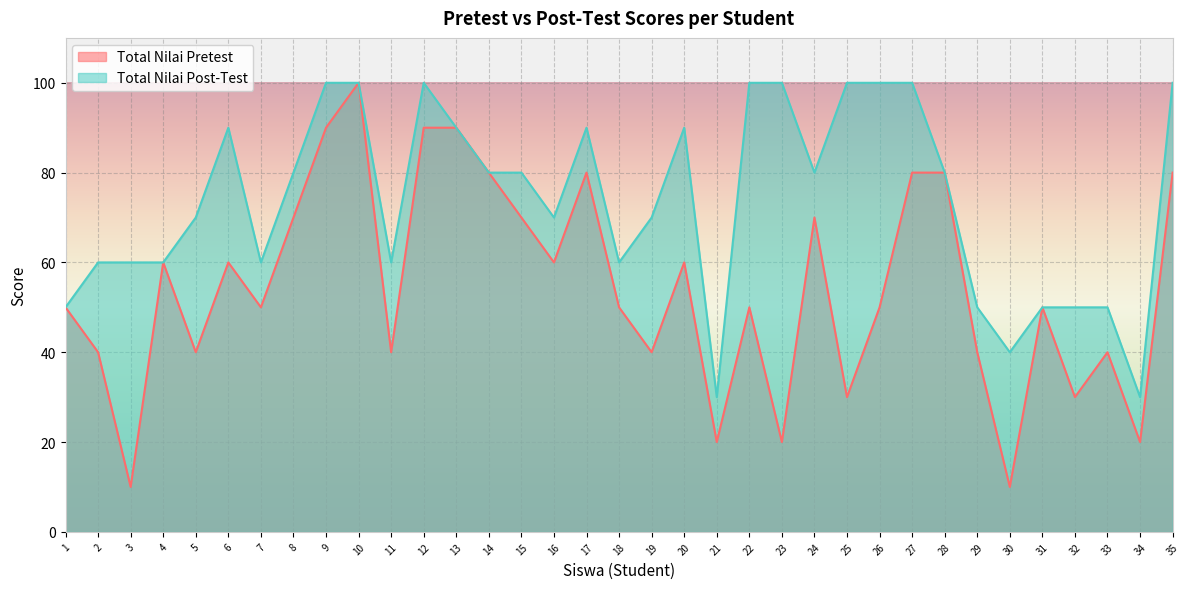

Rank the series at 24 from lowest to highest value.

Total Nilai Pretest, Total Nilai Post-Test